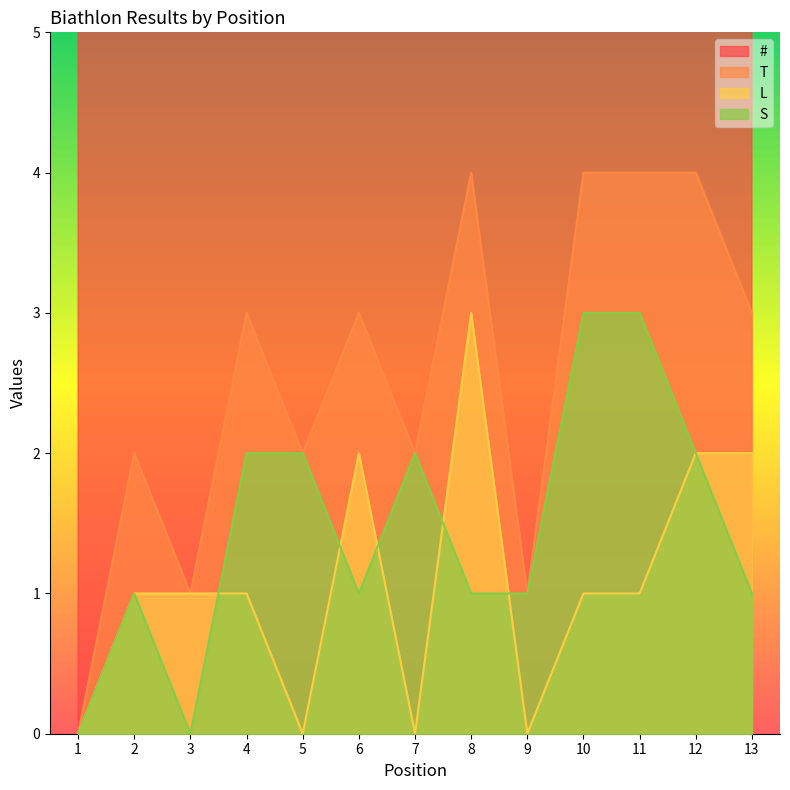

Read the L value at 8.

3